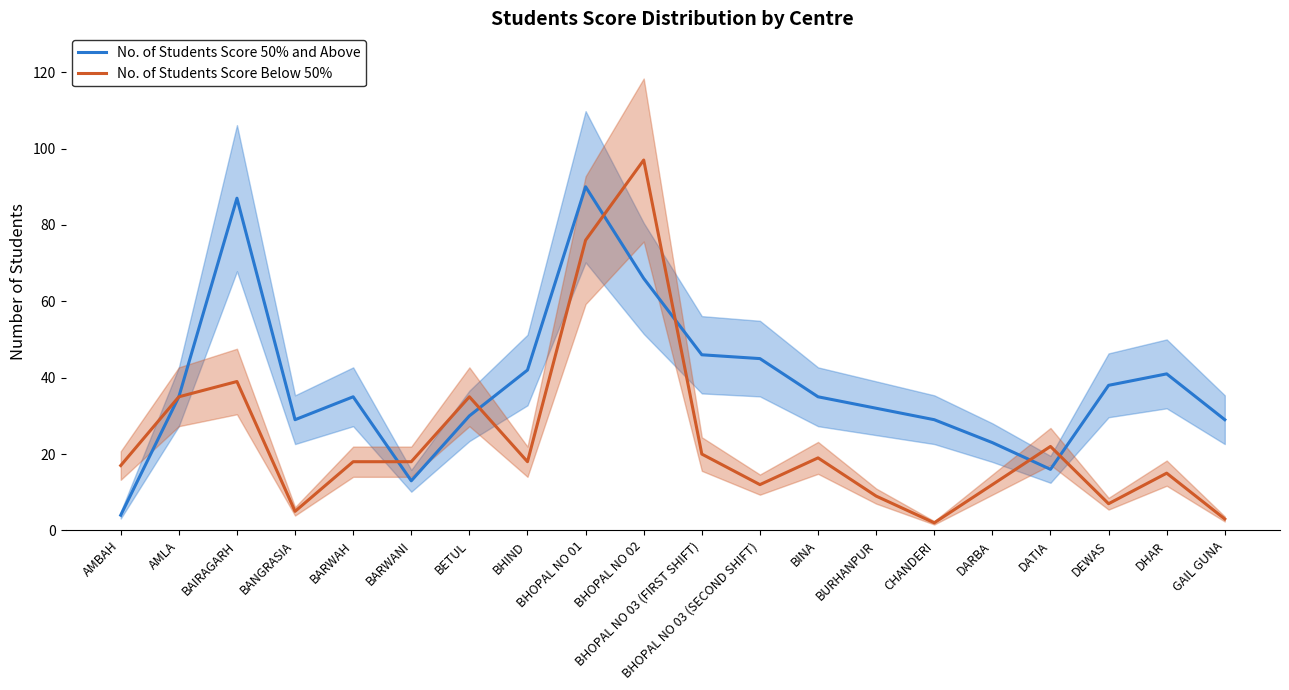

Reading left to right, extract all data points from this chart.

No. of Students Score 50% and Above: AMBAH=4	AMLA=35	BAIRAGARH=87	BANGRASIA=29	BARWAH=35	BARWANI=13	BETUL=30	BHIND=42	BHOPAL NO 01=90	BHOPAL NO 02=66	BHOPAL NO 03 (FIRST SHIFT)=46	BHOPAL NO 03 (SECOND SHIFT)=45	BINA=35	BURHANPUR=32	CHANDERI=29	DARBA=23	DATIA=16	DEWAS=38	DHAR=41	GAIL GUNA=29
No. of Students Score Below 50%: AMBAH=17	AMLA=35	BAIRAGARH=39	BANGRASIA=5	BARWAH=18	BARWANI=18	BETUL=35	BHIND=18	BHOPAL NO 01=76	BHOPAL NO 02=97	BHOPAL NO 03 (FIRST SHIFT)=20	BHOPAL NO 03 (SECOND SHIFT)=12	BINA=19	BURHANPUR=9	CHANDERI=2	DARBA=12	DATIA=22	DEWAS=7	DHAR=15	GAIL GUNA=3